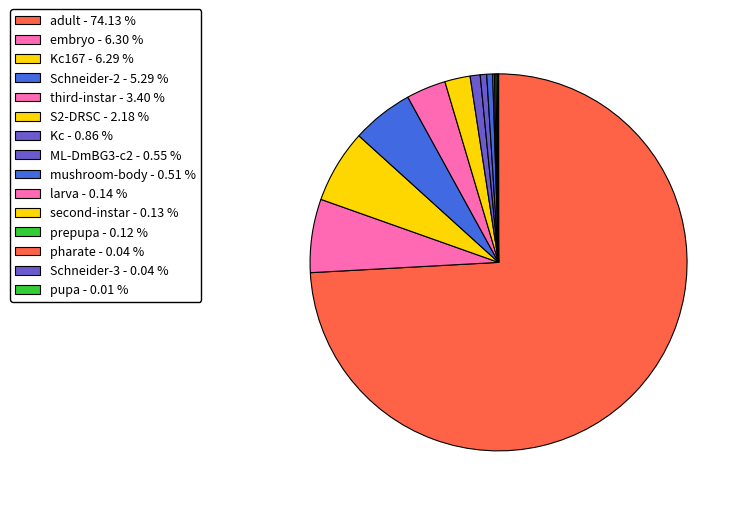

Does any single category account for the majority?

Yes